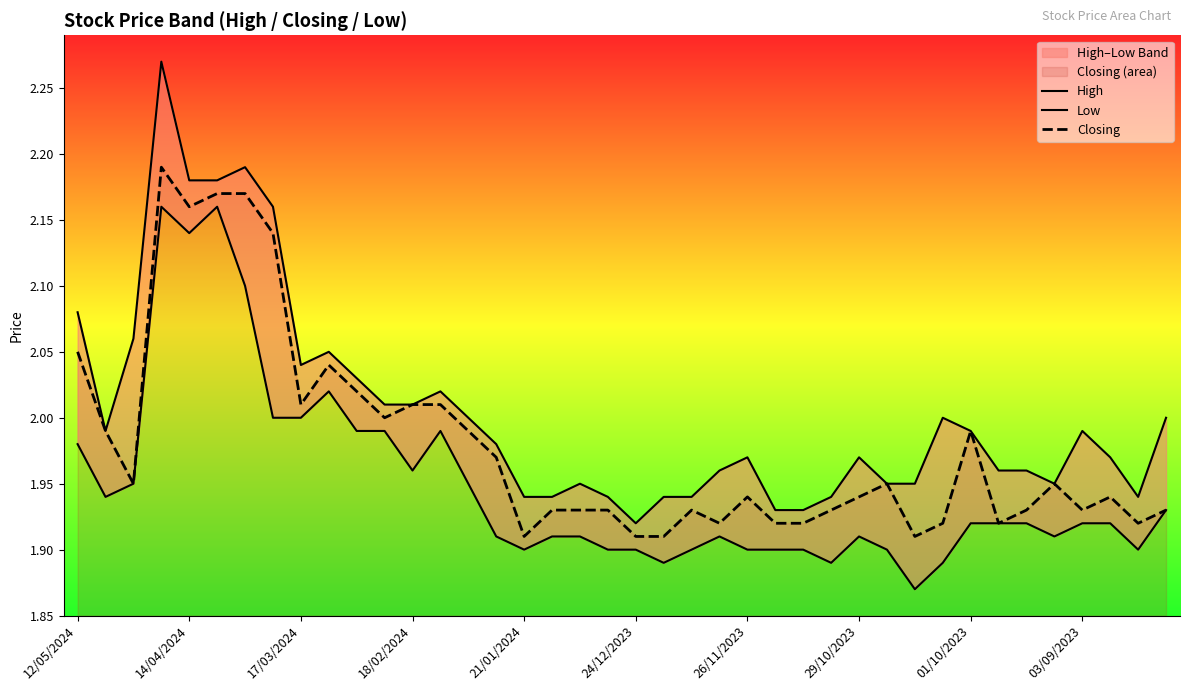

At how many categories does at least one series exceed 2?

13